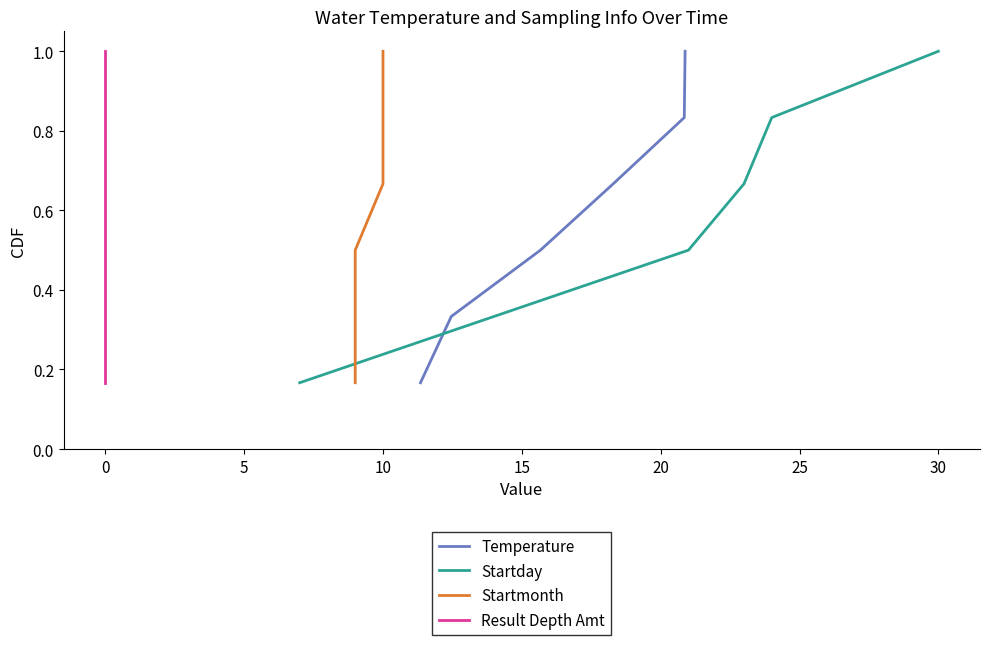

At how many categories does at least one series exceed 0?

6